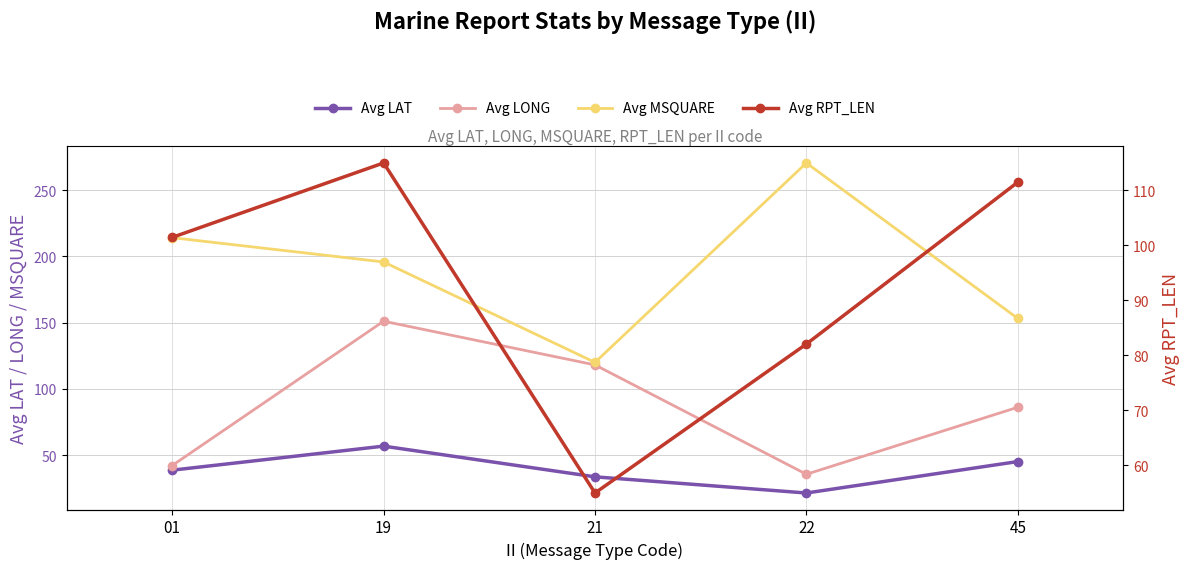

Reading left to right, extract all data points from this chart.

Avg LAT: 01=38.7	19=56.9	21=33.7	22=21.5	45=45.2
Avg LONG: 01=42.2	19=151.1	21=118.1	22=35.6	45=86.2
Avg MSQUARE: 01=214.1	19=195.8	21=120.0	22=270.4	45=153.1
Avg RPT_LEN: 01=101.5	19=115.0	21=55.0	22=82.1	45=111.5